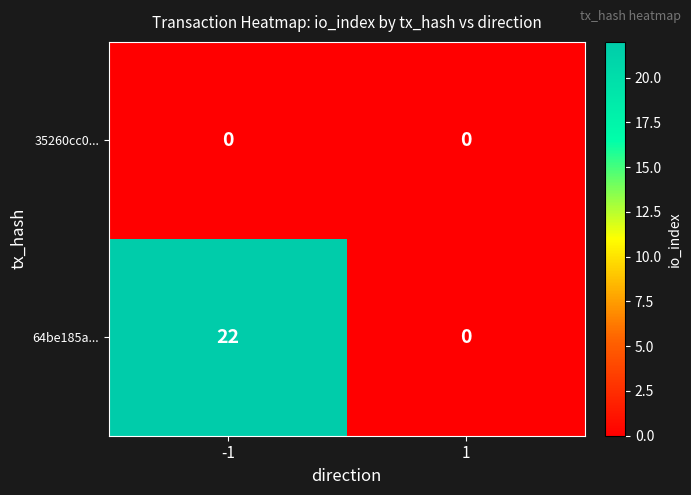

Between -1 and 1, which series saw the biggest shift?

64be185a...